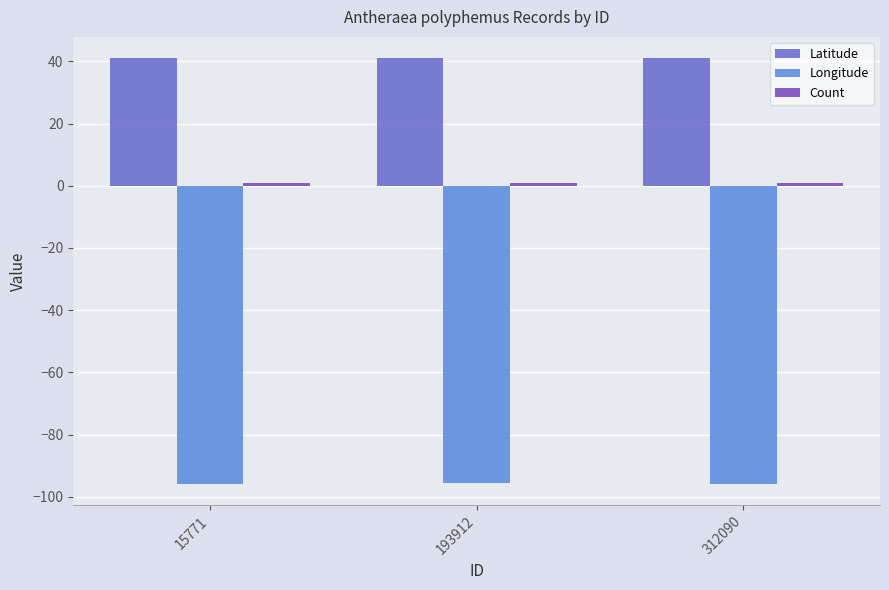

How many bars are there in total?

9